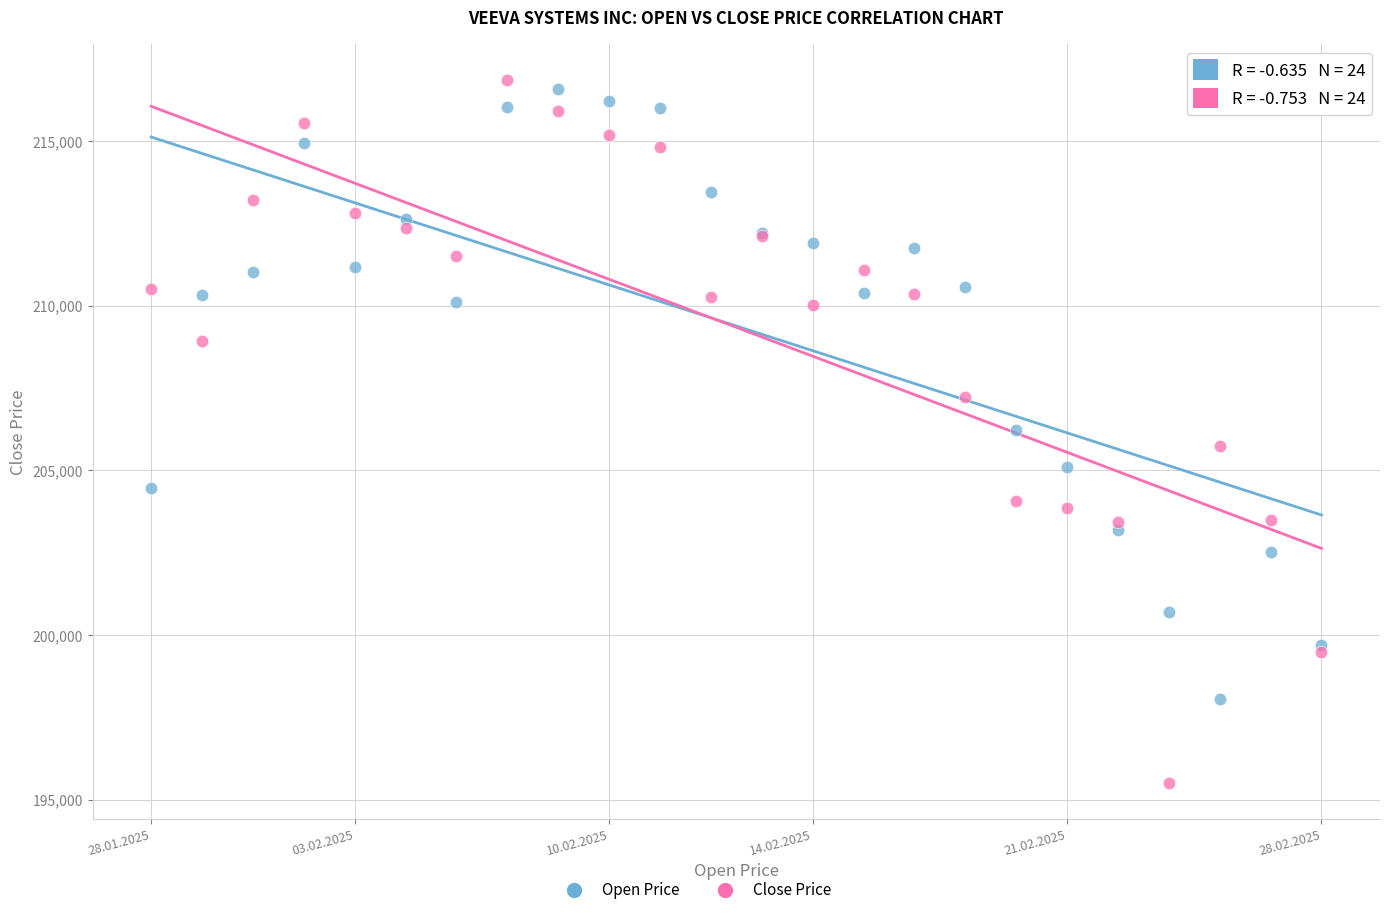

Which series has the widest spread of Y values?

Close Price